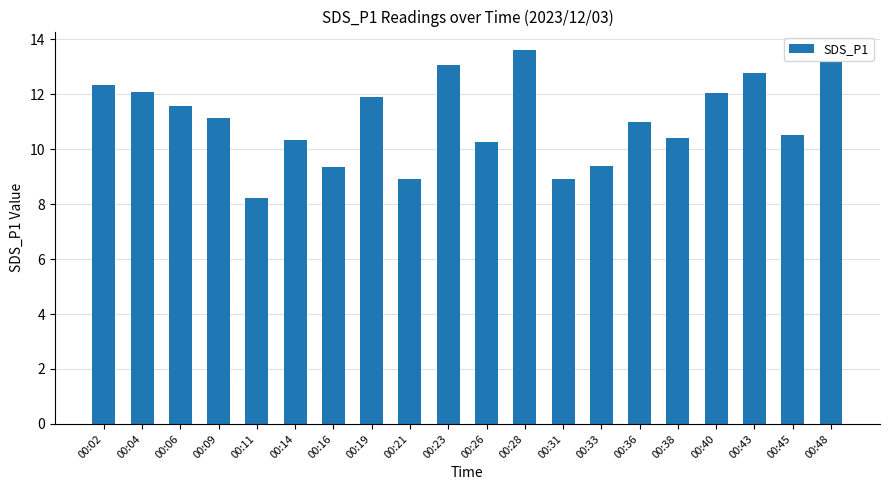

Which category has the highest value across all series?

00:28